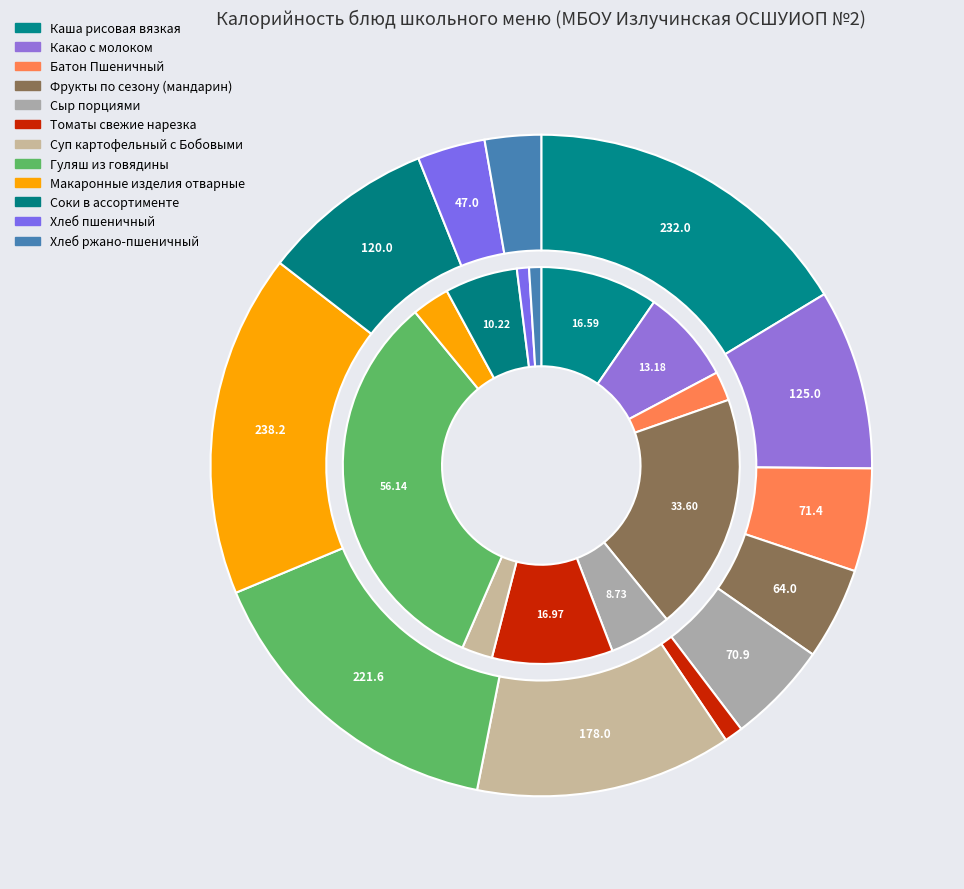

What percentage do Какао с молоком and Хлеб пшеничный together represent?

12.1%